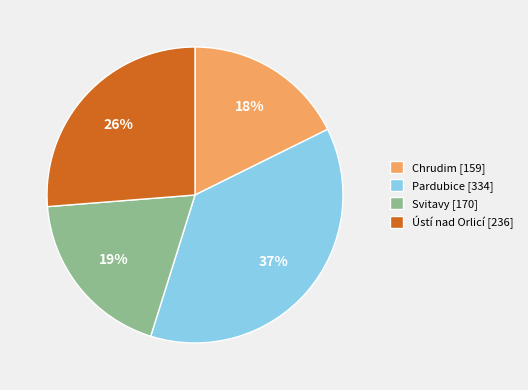

Which has a higher value, Ústí nad Orlicí [236] or Chrudim [159]?

Ústí nad Orlicí [236]